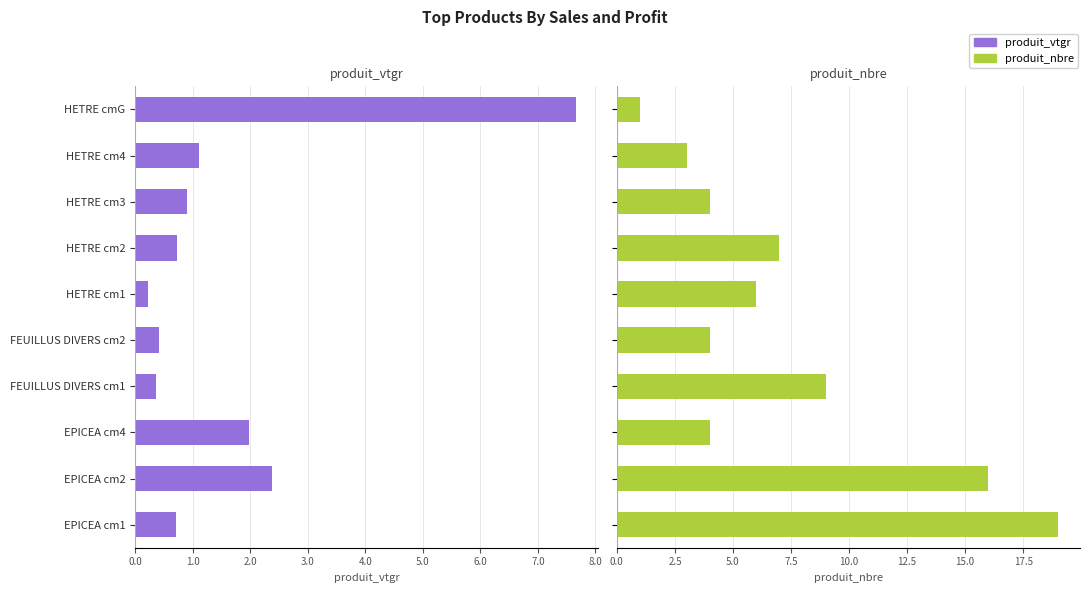

What is the sum of the produit_nbre values at FEUILLUS DIVERS cm1 and EPICEA cm1?

28.0